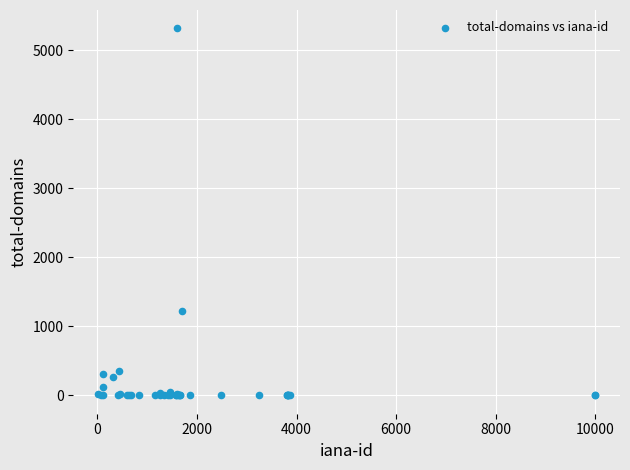

What Y value in the scatter plot is closest to 2657?

1227